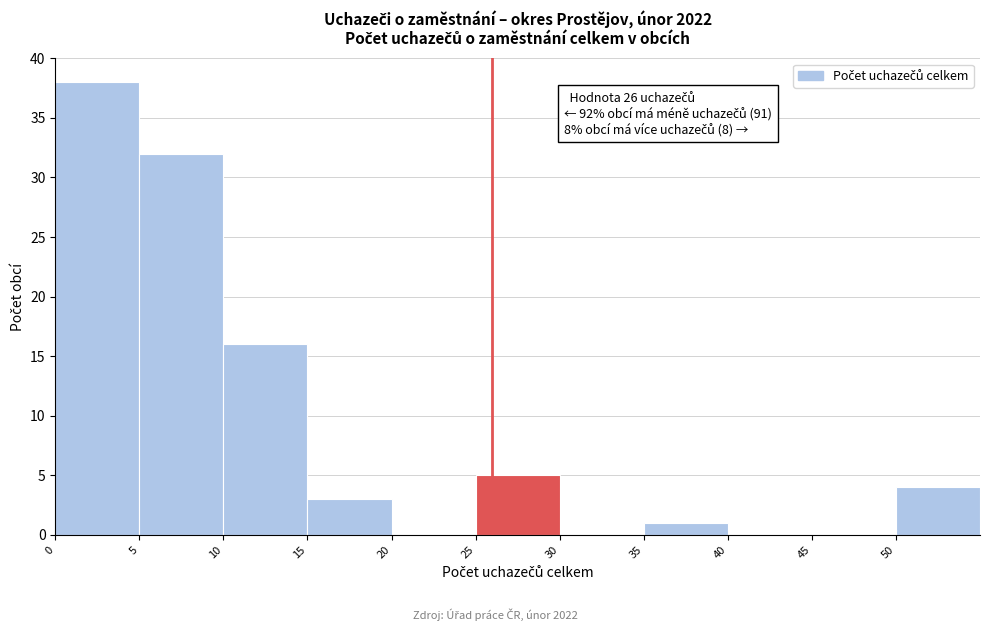

Which range on the x-axis has the tallest bar?

0 to 5